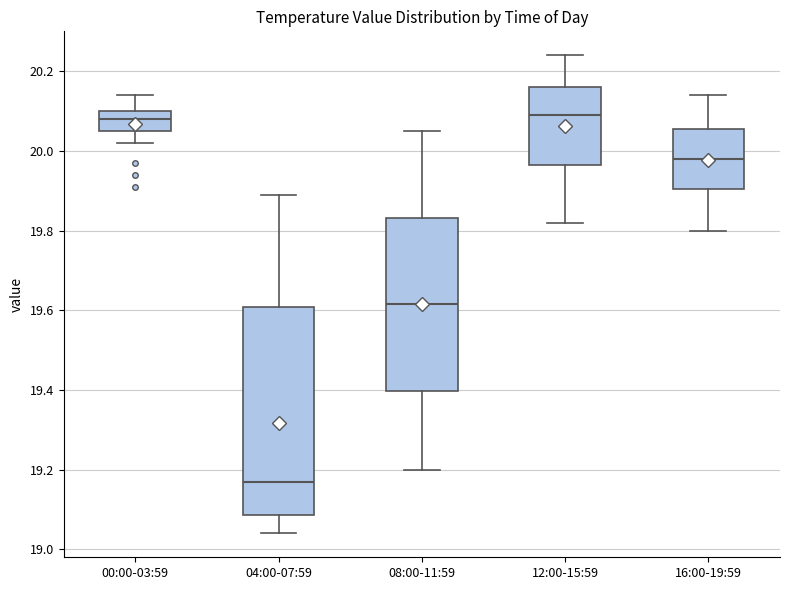

Which box's median line is the lowest?

04:00-07:59